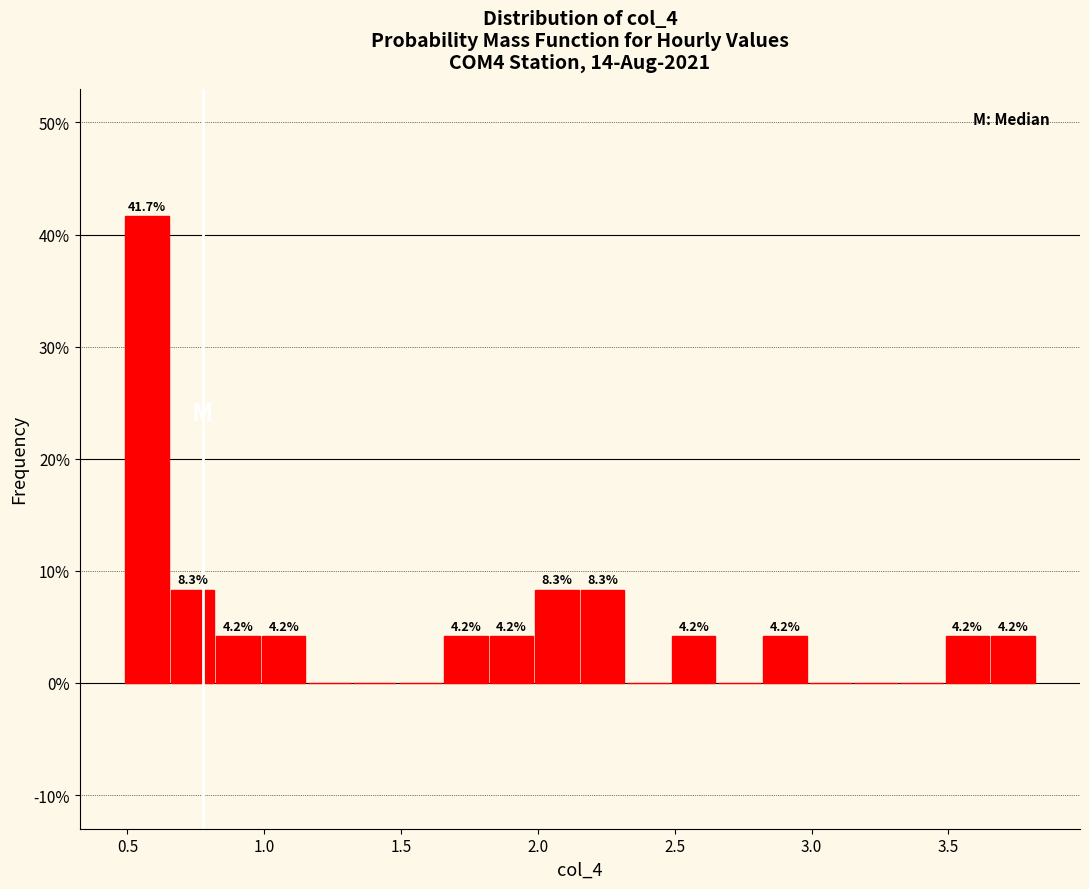

Around what value on the x-axis is the tallest bar? Give the approximate position of its centre, as read against the axis.

0.55